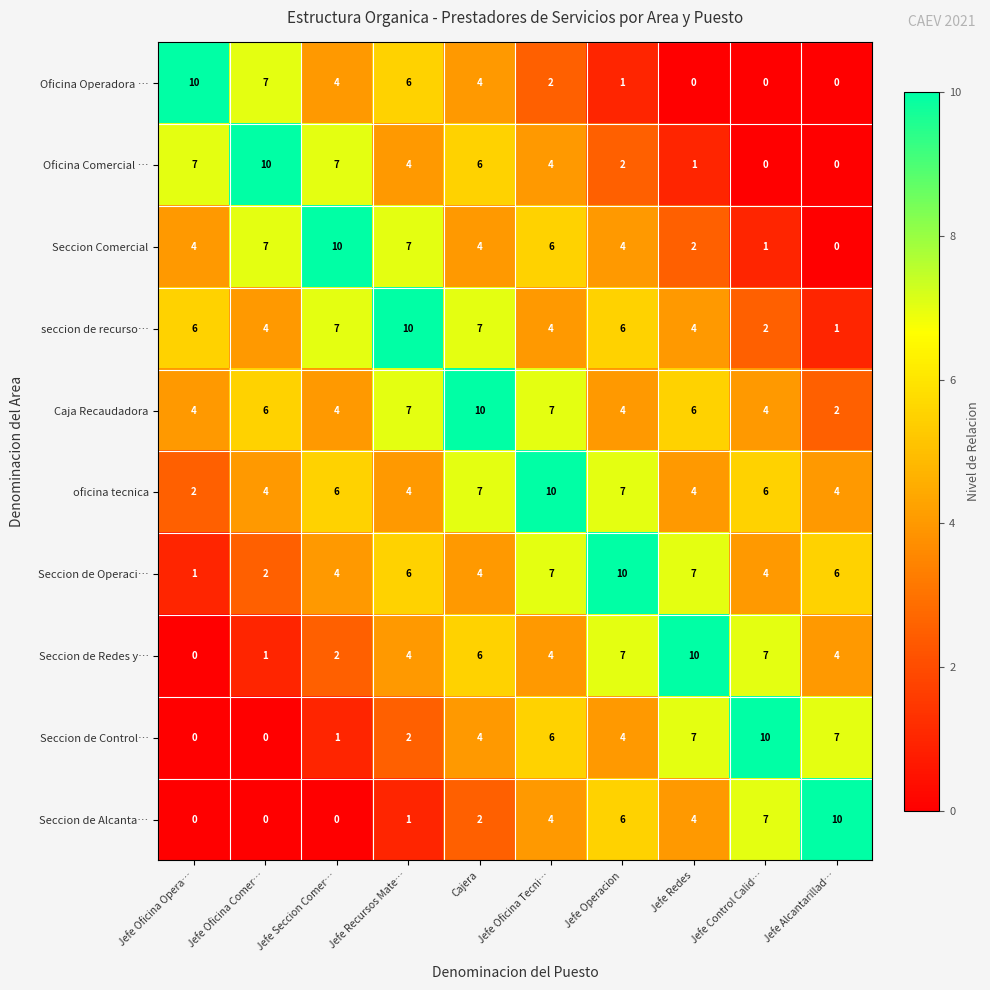

What is the approximate value of Oficina Operadora … at Cajera, to the nearest 5?

5